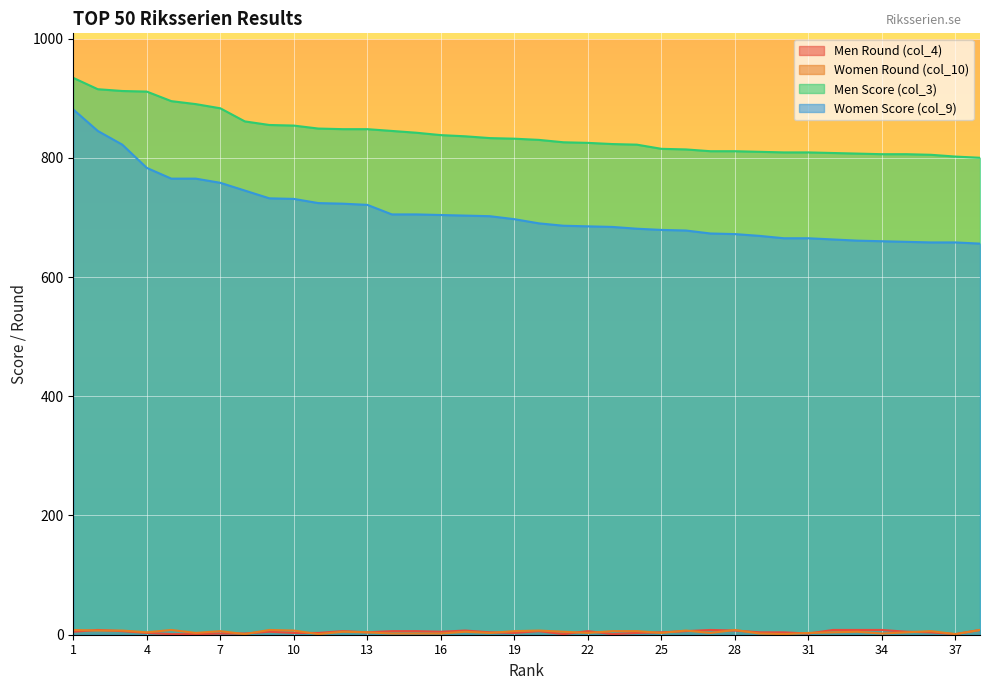

Reading right to left, extract all data points from this chart.

Men Round (col_4): 38=8	37=1	36=4	35=5	34=8	33=8	32=8	31=2	30=4	29=4	28=7	27=8	26=6	25=4	24=3	23=1	22=6	21=1	20=6	19=3	18=4	17=7	16=5	15=6	14=6	13=4	12=6	11=3	10=3	9=5	8=2	7=2	6=1	5=1	4=3	3=6	2=8	1=5
Women Round (col_10): 38=8	37=1	36=6	35=4	34=2	33=5	32=4	31=3	30=1	29=2	28=8	27=3	26=7	25=3	24=6	23=6	22=3	21=5	20=7	19=6	18=3	17=5	16=2	15=2	14=2	13=4	12=5	11=1	10=7	9=8	8=1	7=6	6=3	5=8	4=4	3=7	2=7	1=8
Men Score (col_3): 38=800	37=802	36=805	35=806	34=806	33=807	32=808	31=809	30=809	29=810	28=811	27=811	26=814	25=815	24=822	23=823	22=825	21=826	20=830	19=832	18=833	17=836	16=838	15=842	14=845	13=848	12=848	11=849	10=854	9=855	8=861	7=883	6=890	5=895	4=911	3=912	2=915	1=934
Women Score (col_9): 38=656	37=658	36=658	35=659	34=660	33=661	32=663	31=665	30=665	29=669	28=672	27=673	26=678	25=679	24=681	23=684	22=685	21=686	20=690	19=697	18=702	17=703	16=704	15=705	14=705	13=721	12=723	11=724	10=731	9=732	8=745	7=758	6=765	5=765	4=783	3=822	2=845	1=881